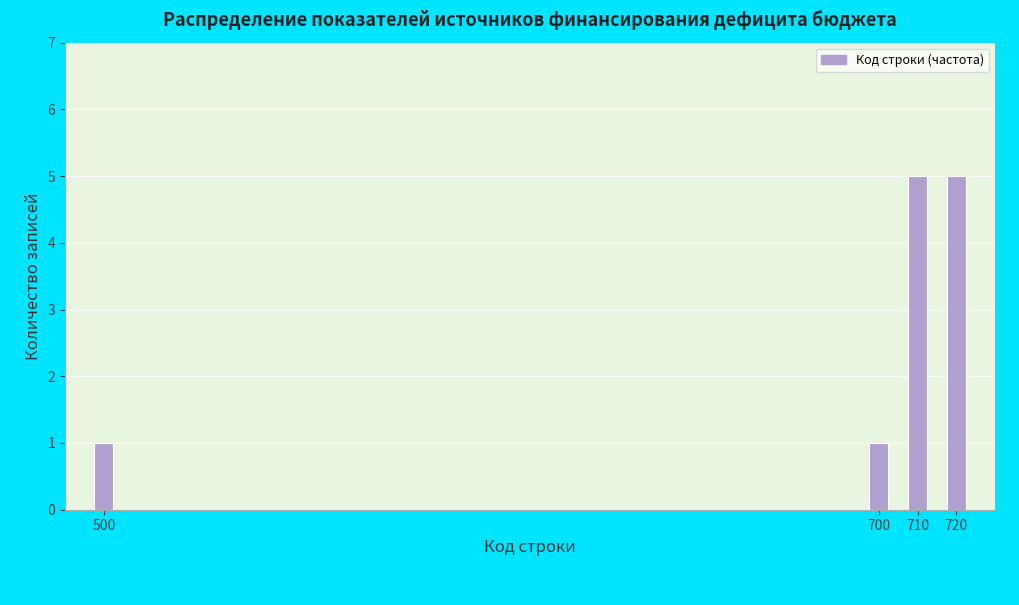

Reading left to right, list all the values displayed in this chart.

1	1	5	5